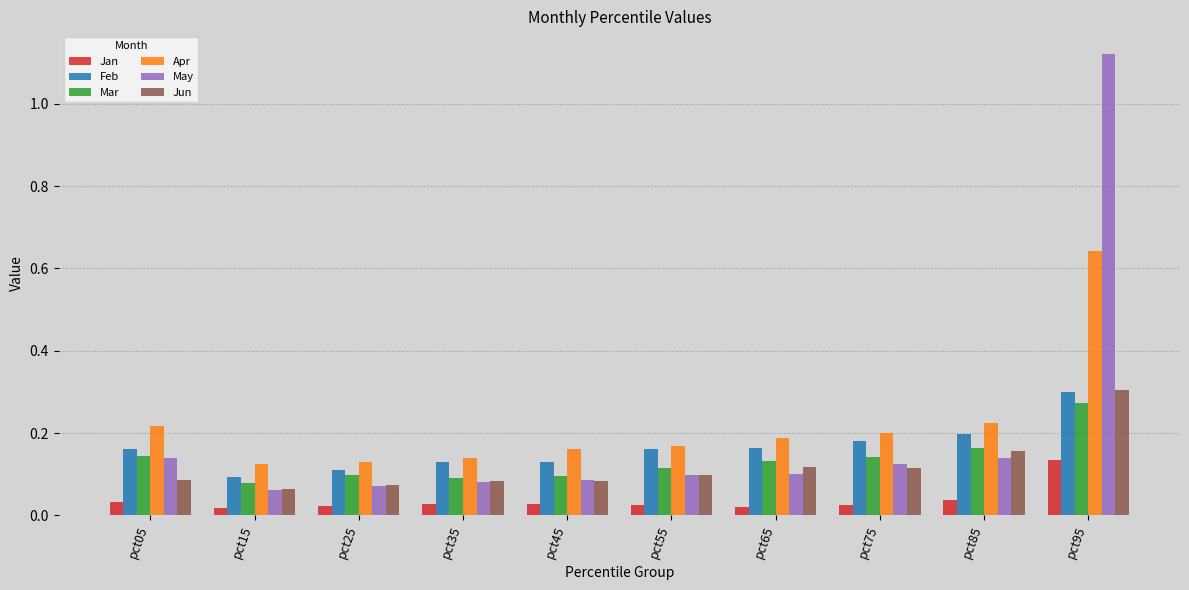

At which category does the chart reach its peak across all series?

pct95